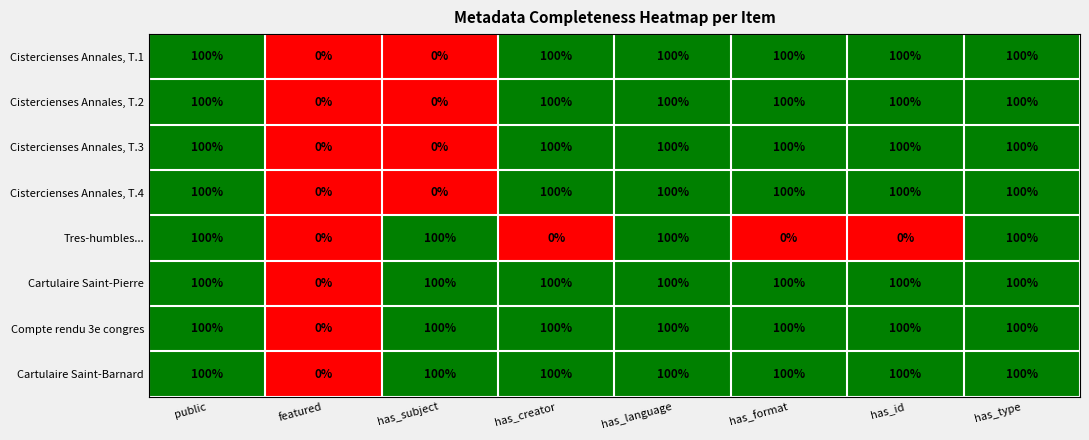

What is the difference between the Cistercienses Annales, T.4 values at public and has_subject?

100